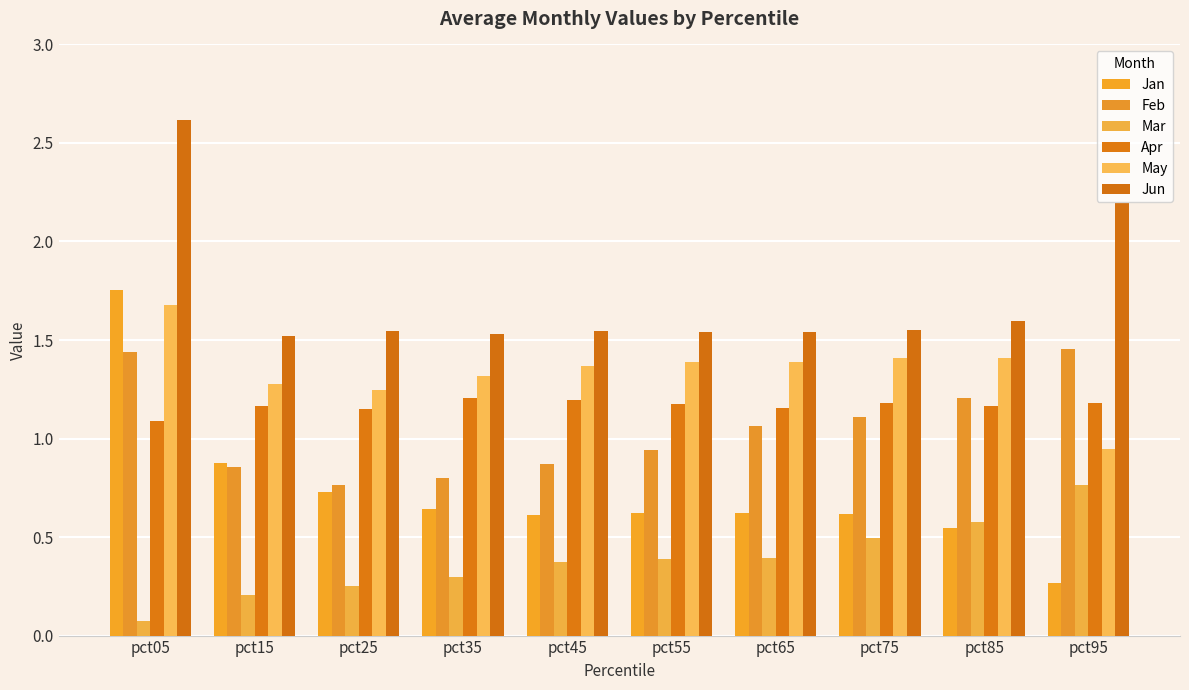

Reading left to right, extract all data points from this chart.

Jan: 1.8	0.9	0.7	0.6	0.6	0.6	0.6	0.6	0.5	0.3
Feb: 1.4	0.9	0.8	0.8	0.9	0.9	1.1	1.1	1.2	1.5
Mar: 0.1	0.2	0.2	0.3	0.4	0.4	0.4	0.5	0.6	0.8
Apr: 1.1	1.2	1.2	1.2	1.2	1.2	1.2	1.2	1.2	1.2
May: 1.7	1.3	1.2	1.3	1.4	1.4	1.4	1.4	1.4	0.9
Jun: 2.6	1.5	1.5	1.5	1.5	1.5	1.5	1.5	1.6	2.2